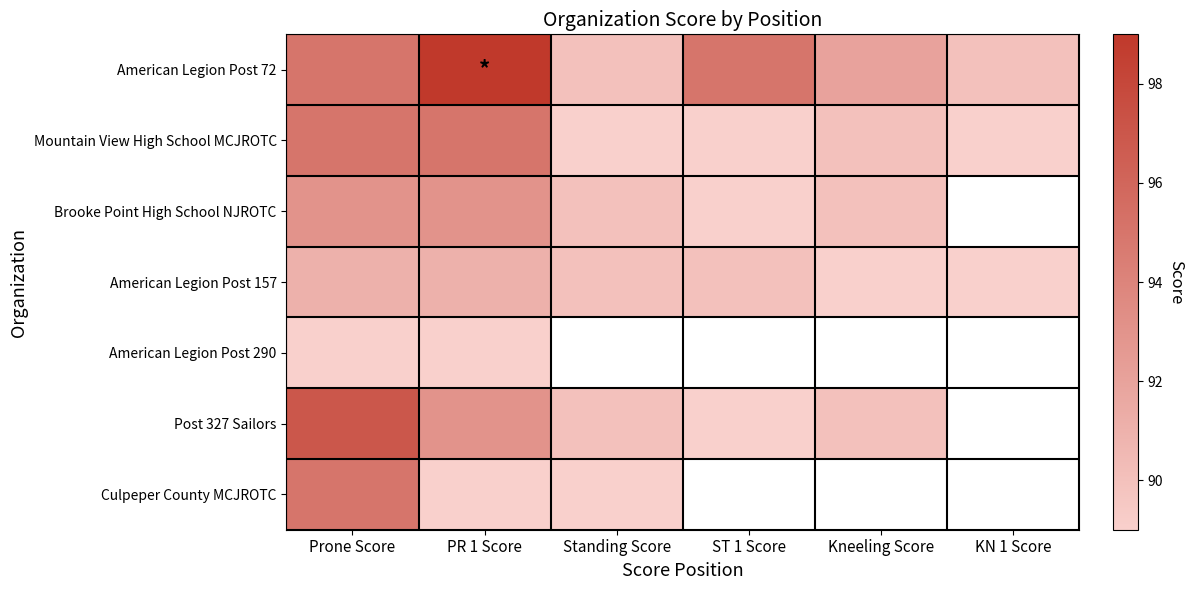

List the labels in order of Brooke Point High School NJROTC value, smallest first.

ST 1 Score, Standing Score, Kneeling Score, Prone Score, PR 1 Score, KN 1 Score